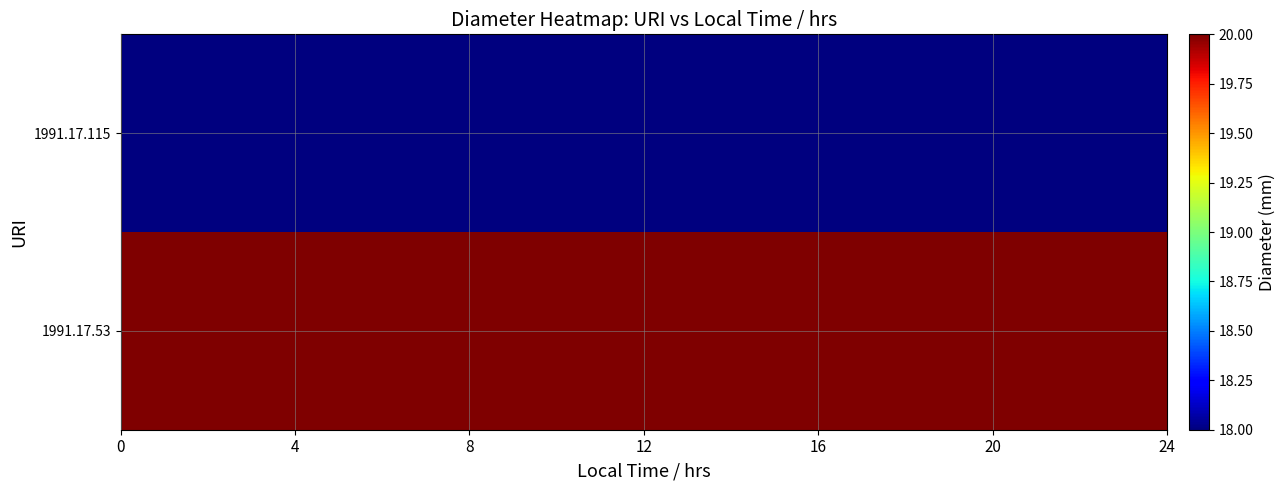

Reading right to left, transcribe all the data shown in this chart.

1991.17.115: 18	18	18	18	18	18	18	18	18	18	18	18	18	18	18	18	18	18	18	18	18	18	18	18
1991.17.53: 20	20	20	20	20	20	20	20	20	20	20	20	20	20	20	20	20	20	20	20	20	20	20	20